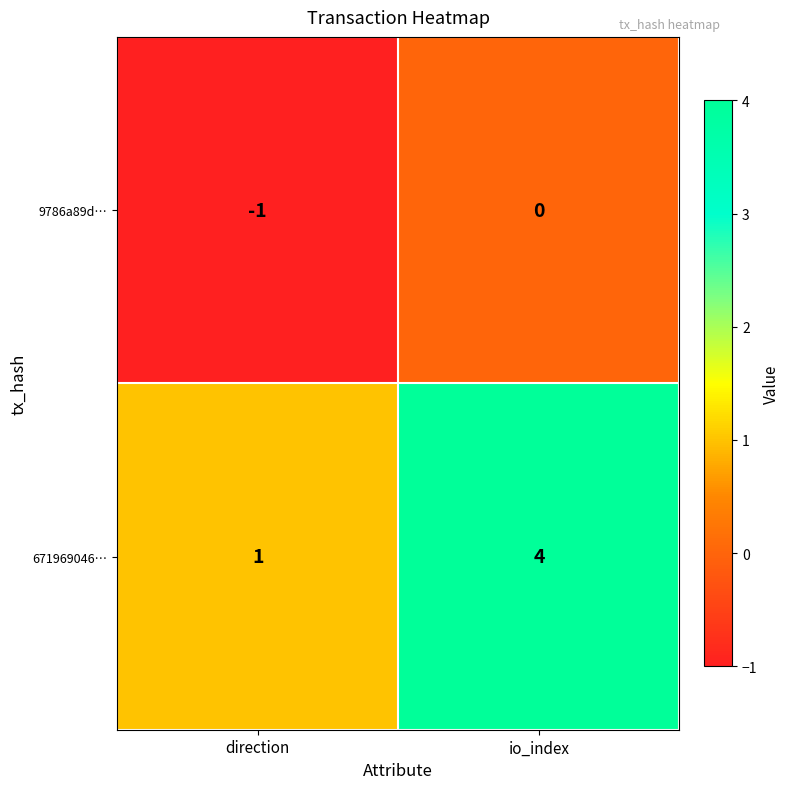

At how many categories does at least one series exceed 3?

1